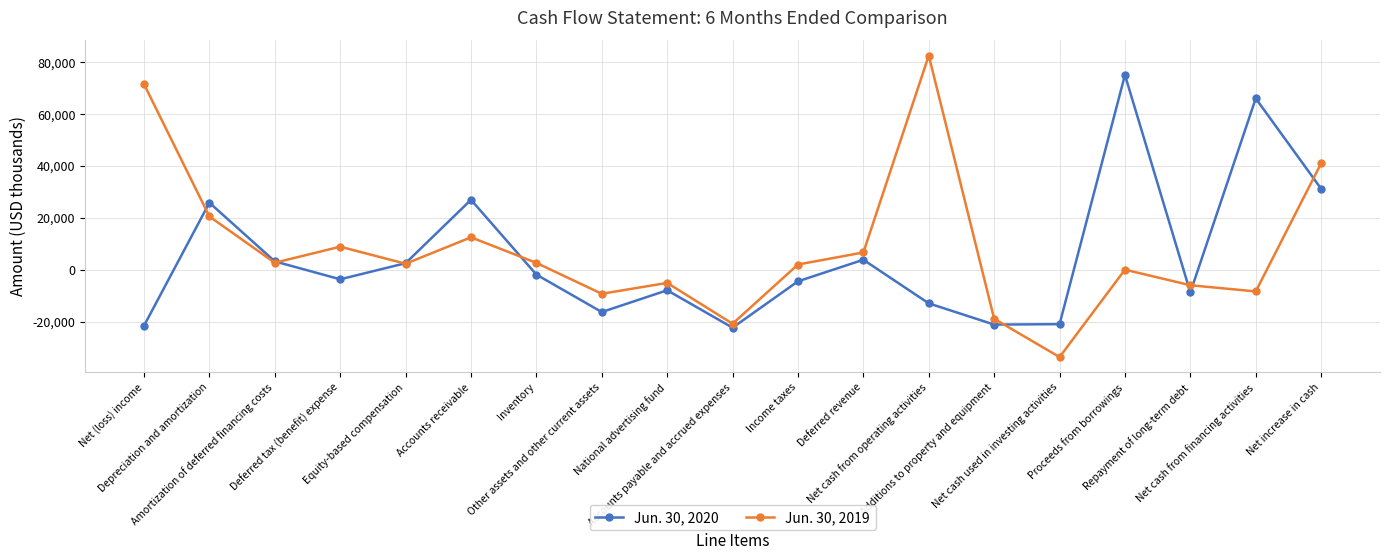

True or false: Jun. 30, 2020 has more than 2 interior local peaks.

True